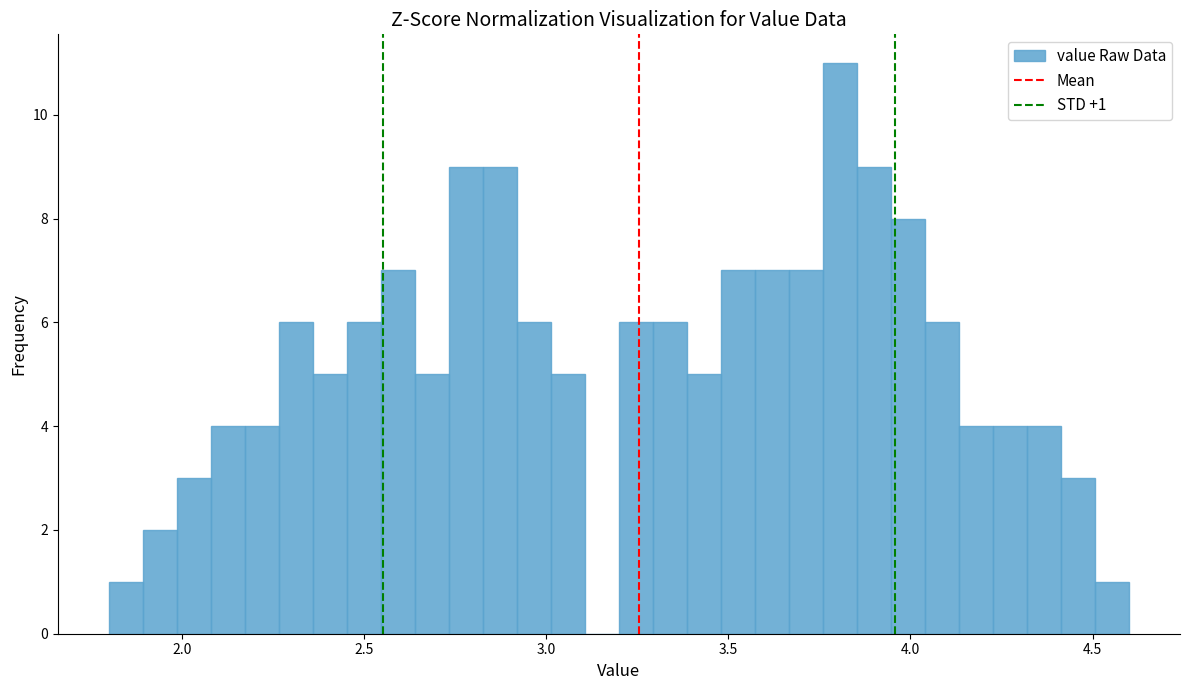

Read against the x-axis, roughly where is the centre of the tallest bar?

3.80